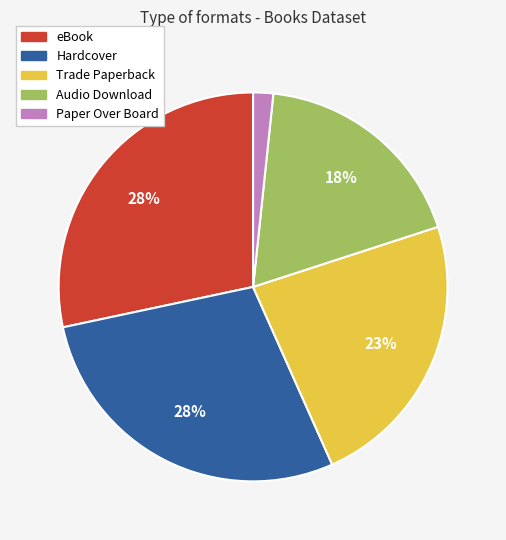

True or false: eBook accounts for 28% of the total.

True